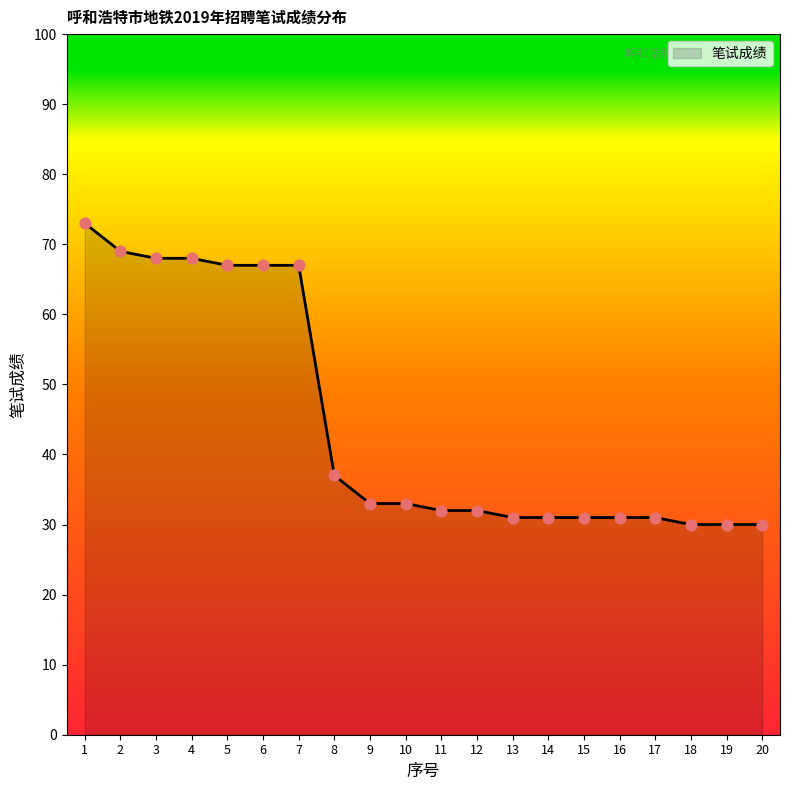

What is the ratio of the value at 11 to the value at 17?

1.0